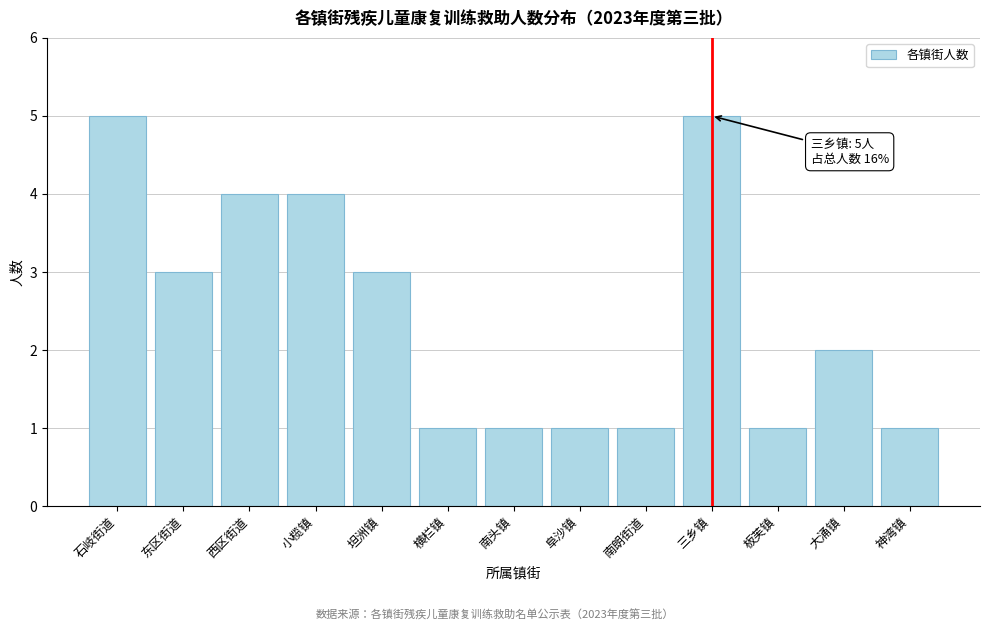

Reading left to right, list all the values displayed in this chart.

5	3	4	4	3	1	1	1	1	5	1	2	1